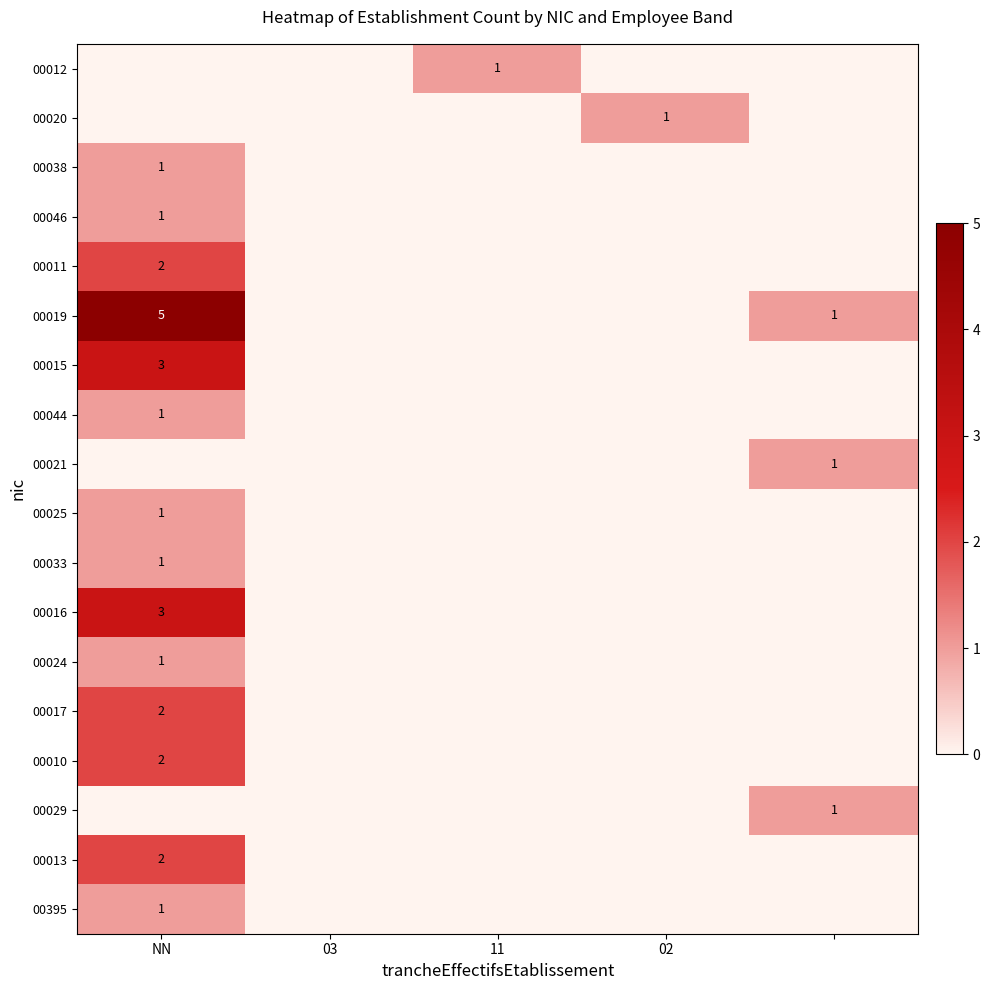

Between NN and 11, which series saw the biggest shift?

00019